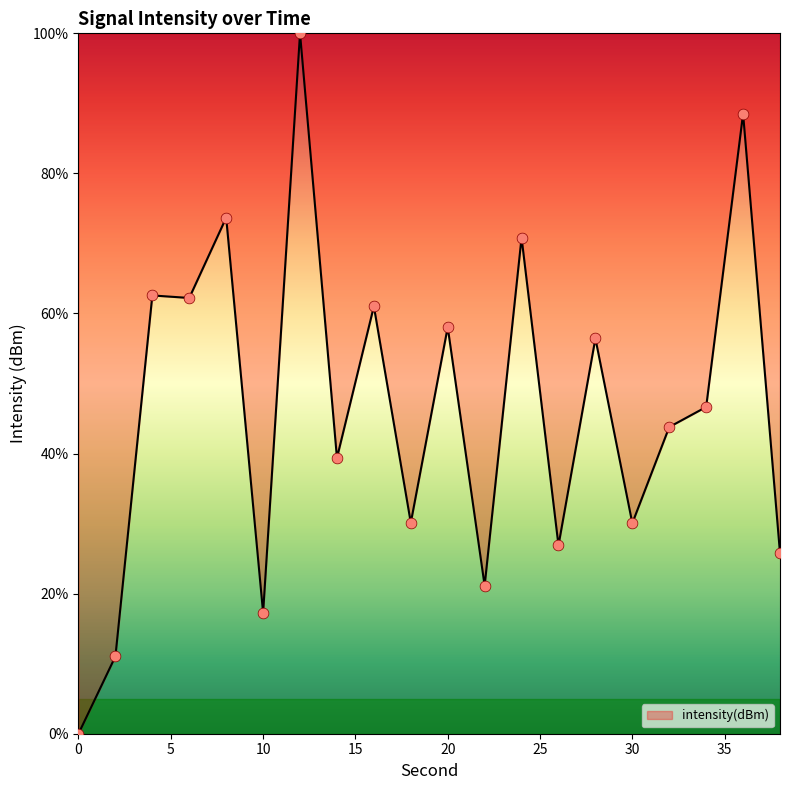

How many lines are shown in the chart?

1